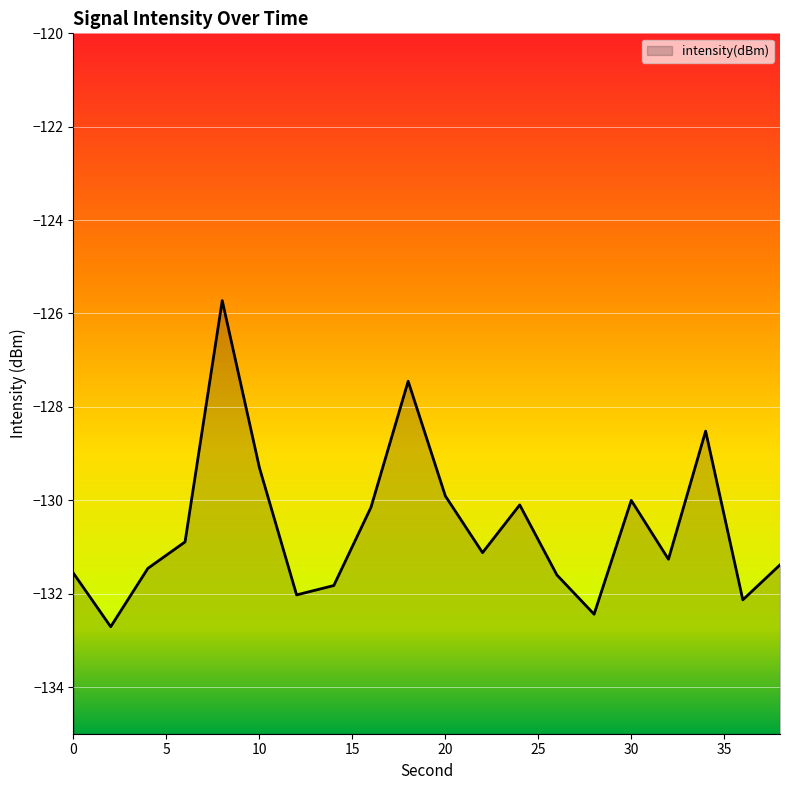

What is the difference between the maximum and minimum values?

7.0